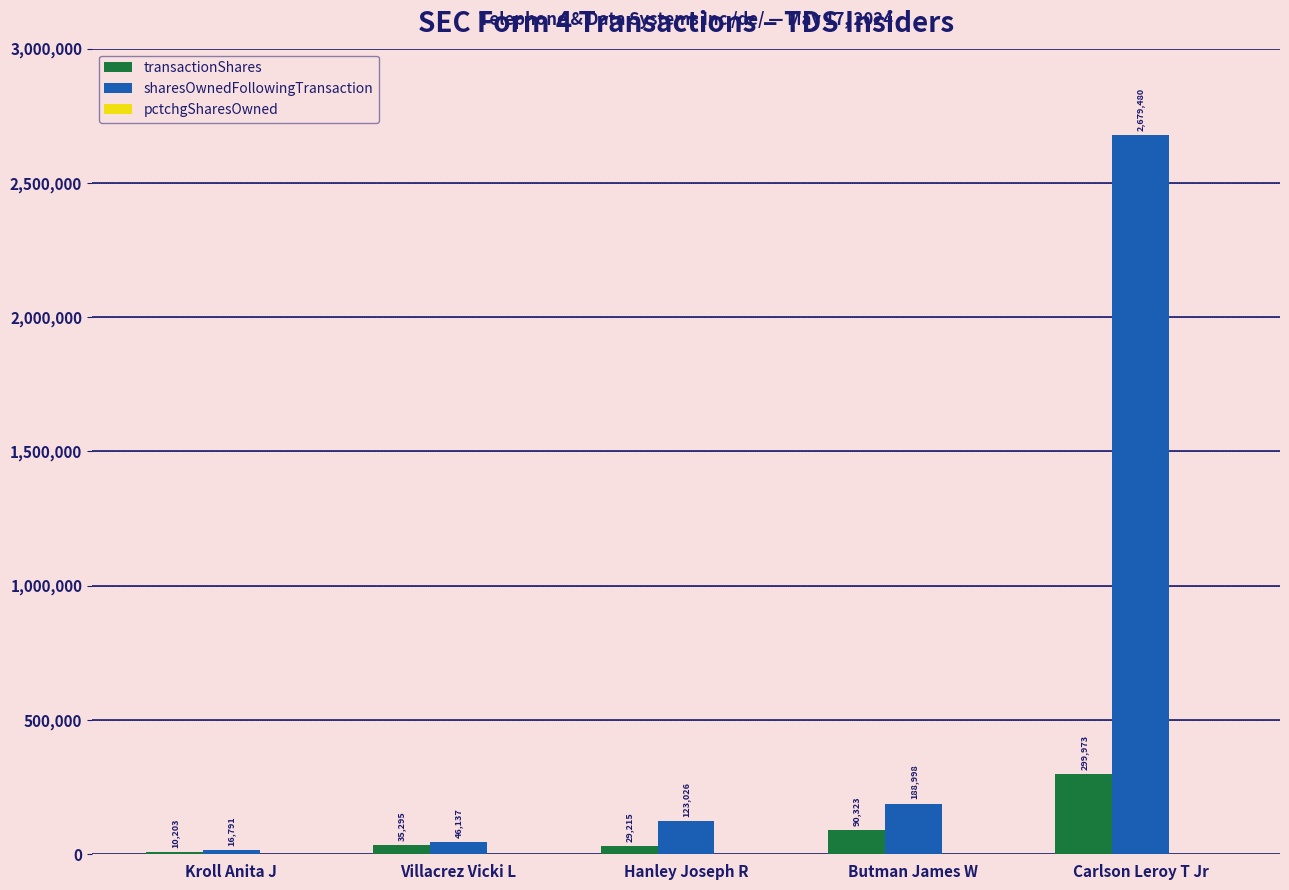

Between Kroll Anita J and Carlson Leroy T Jr, which series saw the biggest shift?

sharesOwnedFollowingTransaction